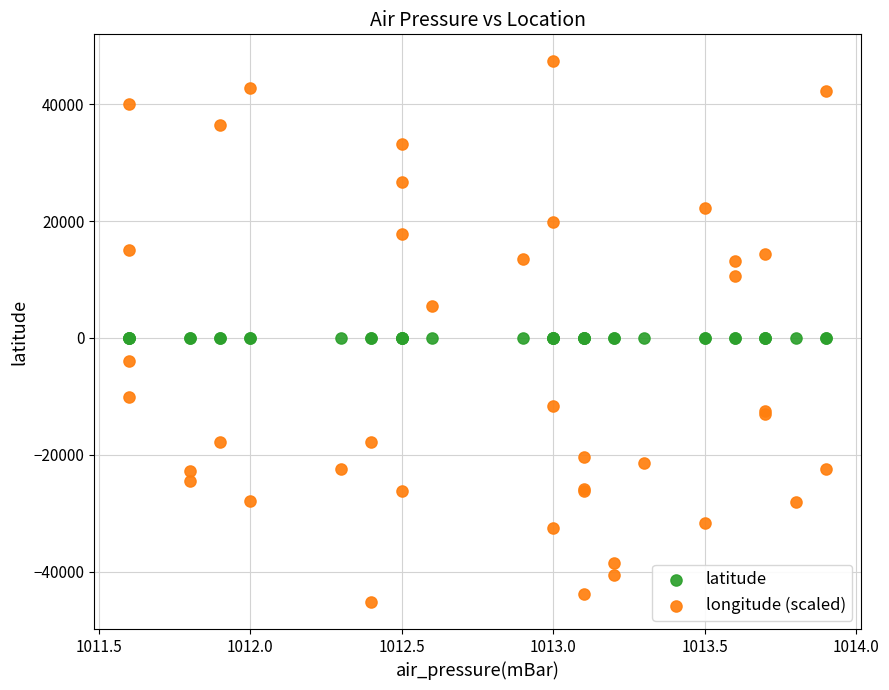

Which series has the largest Y range (max minus min)?

longitude (scaled)